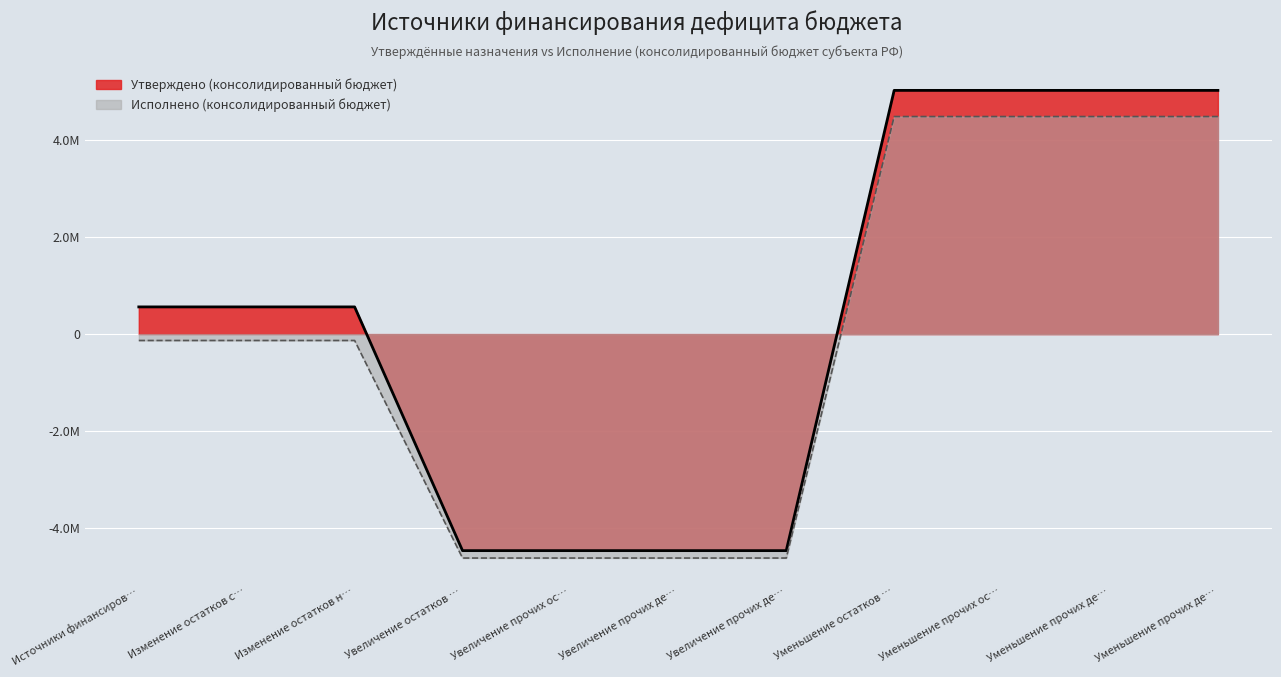

True or false: Утверждено (линия) has a value of 1952350.5 at Уменьшение прочих де….

False